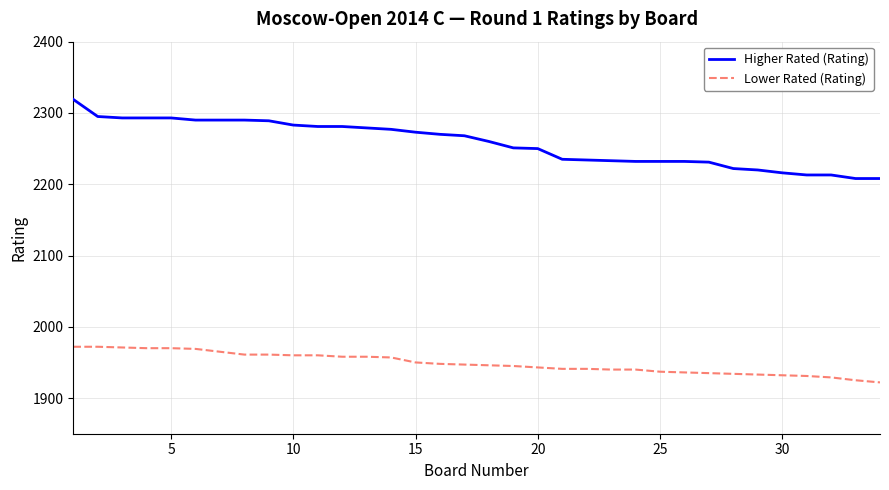

Which series has the largest total across all categories?

Higher Rated (Rating)